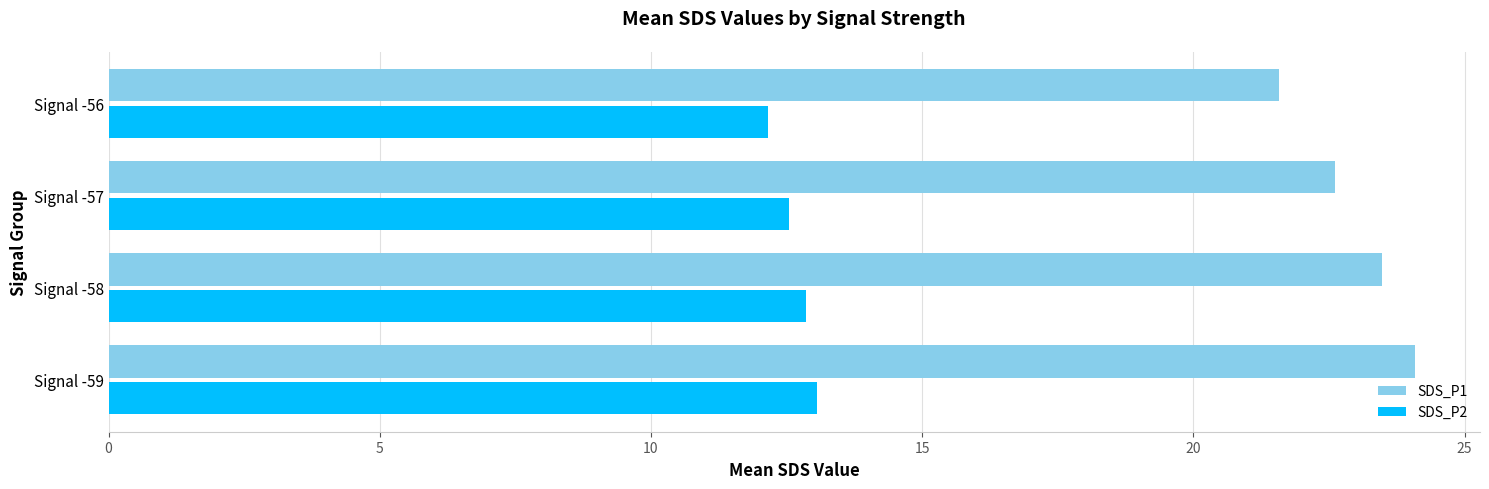

What is the difference between the maximum and second lowest values in the SDS_P1 series?

1.5